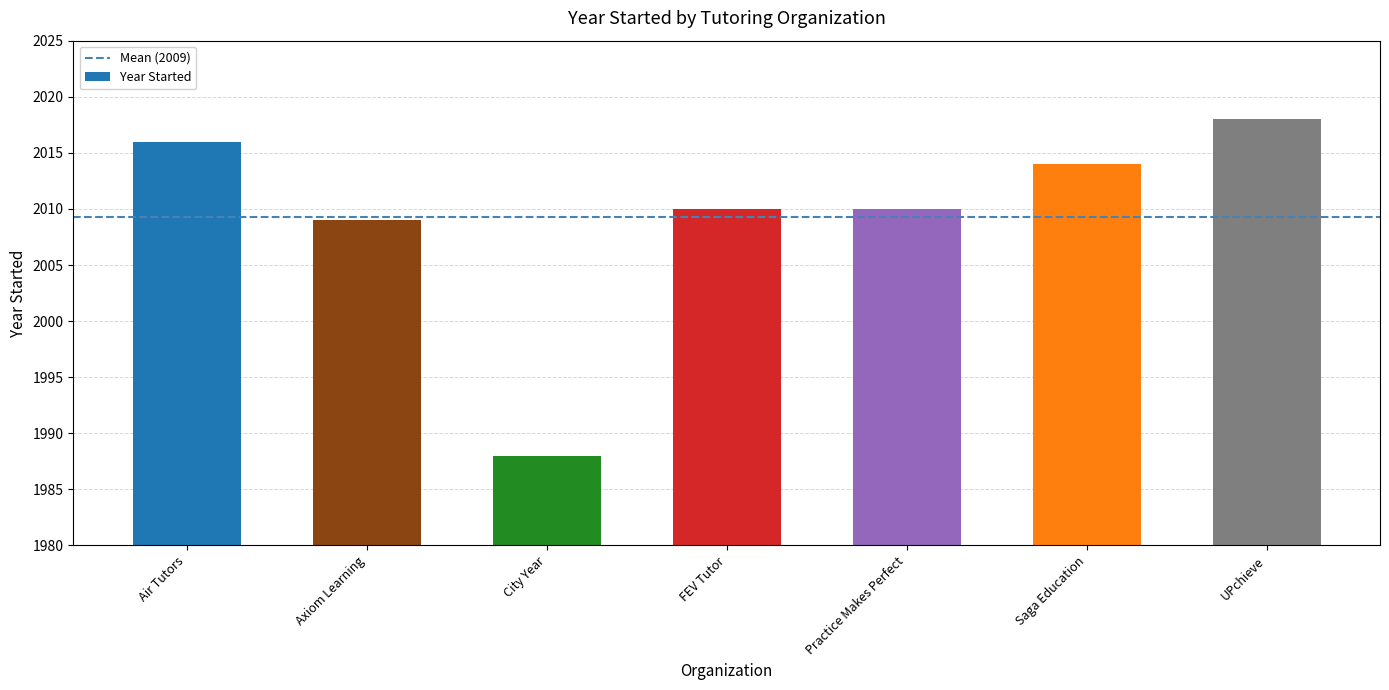

What is the sum of all values?

14065